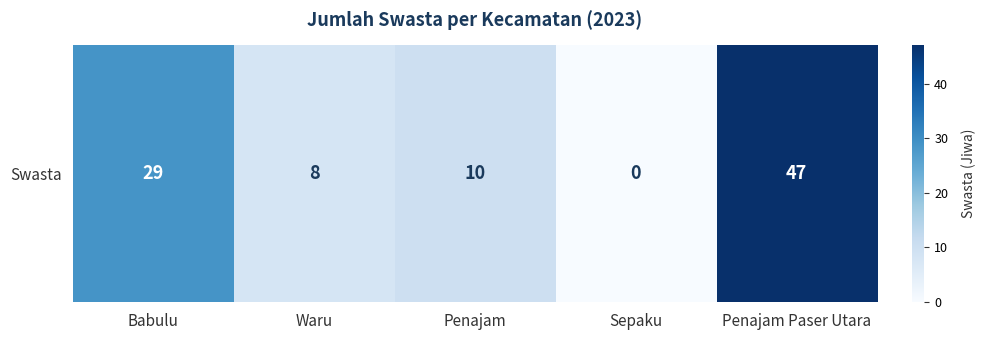

Approximately how many times larger is the value at Babulu compared to Waru?

3.6